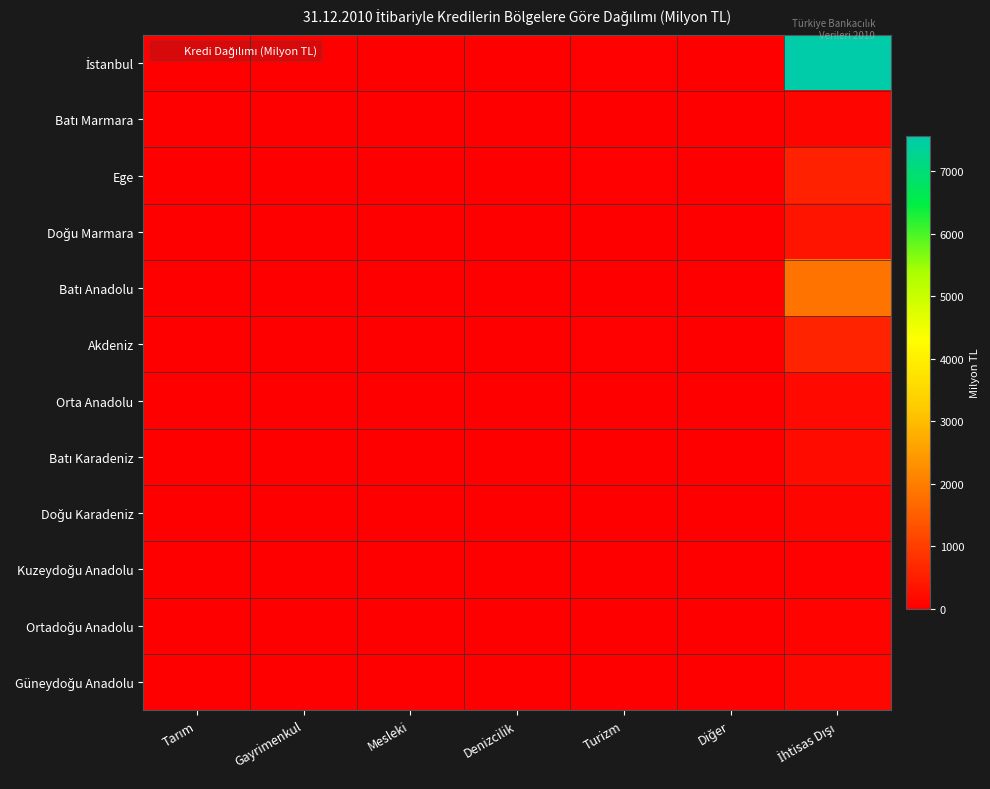

Which has a higher value, Gayrimenkul or İhtisas Dışı?

İhtisas Dışı